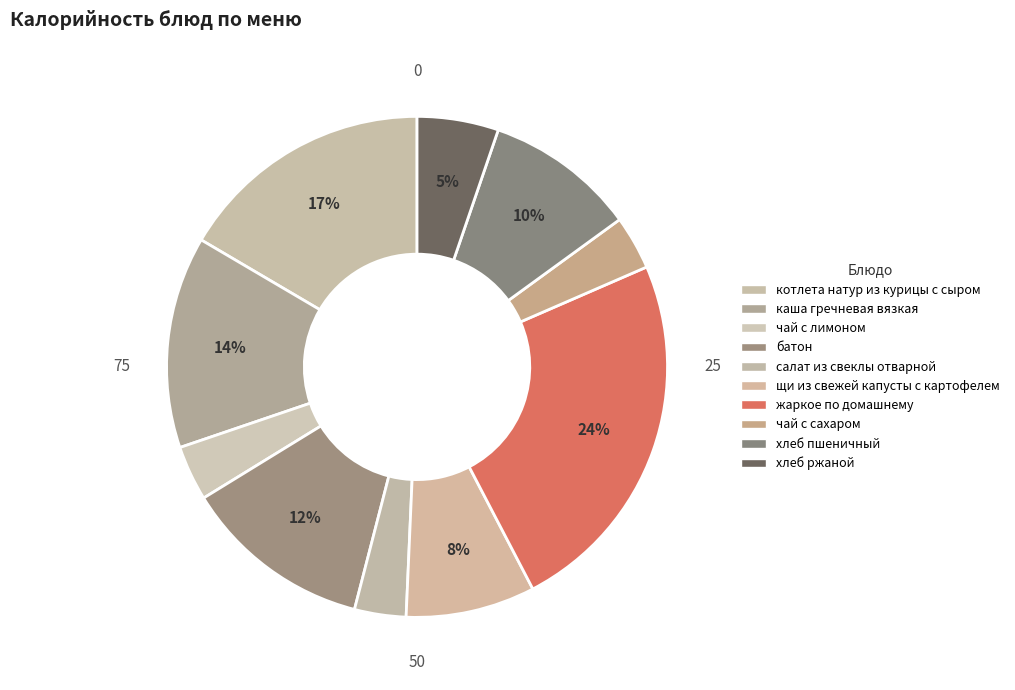

Is there any slice that represents more than half of the pie?

No